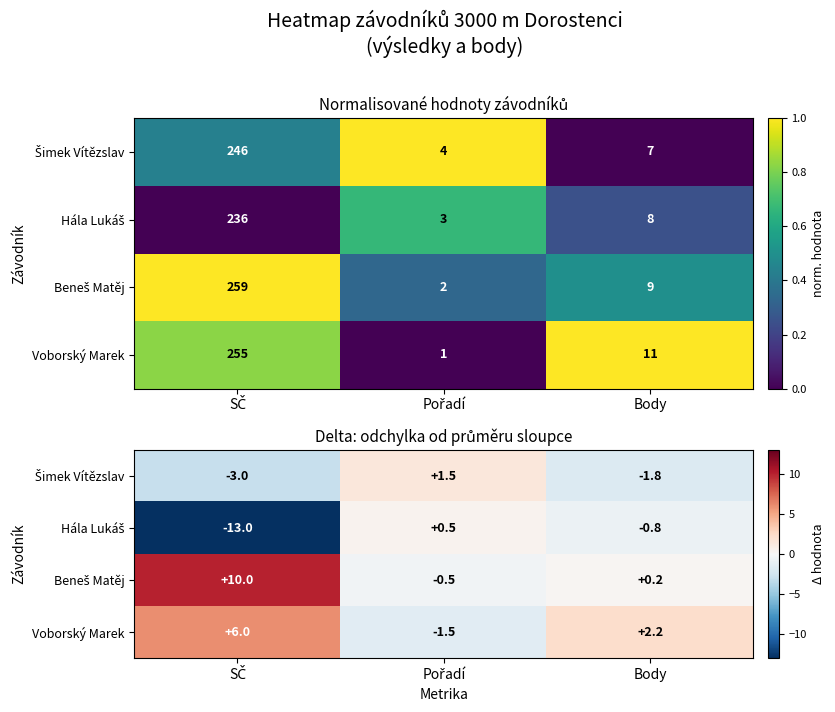

Is it true that Hála Lukáš equals -13.0 at SČ?

True